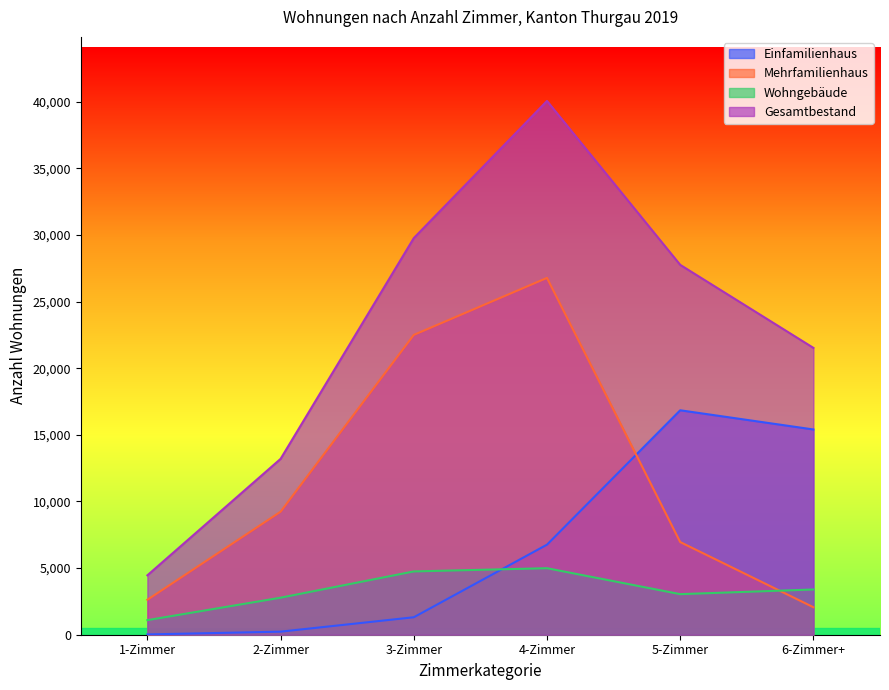

What is the greatest value displayed?

40050